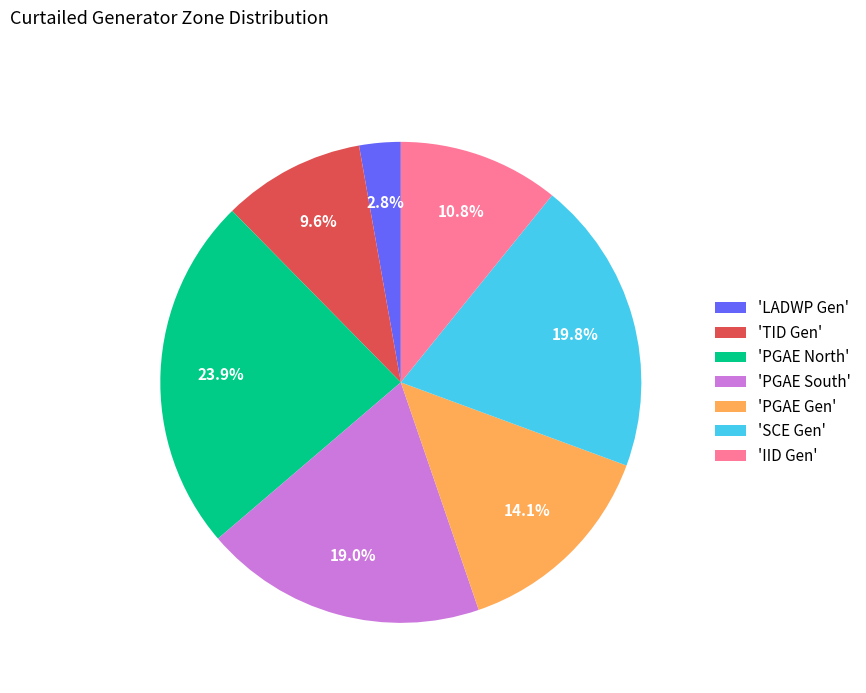

Does any single category account for the majority?

No